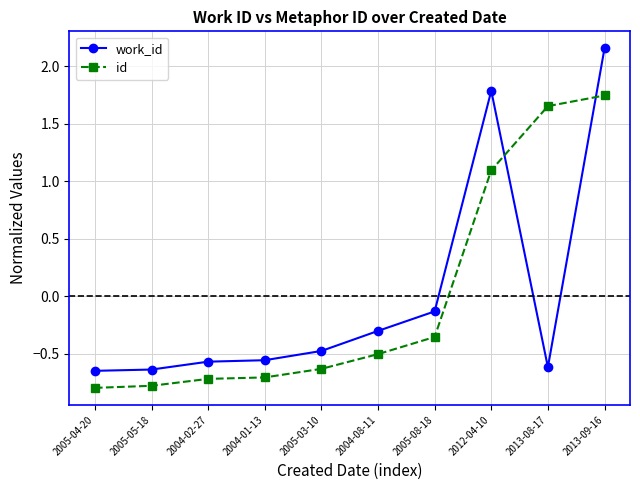

Does the chart display data point markers on the line(s)?

Yes